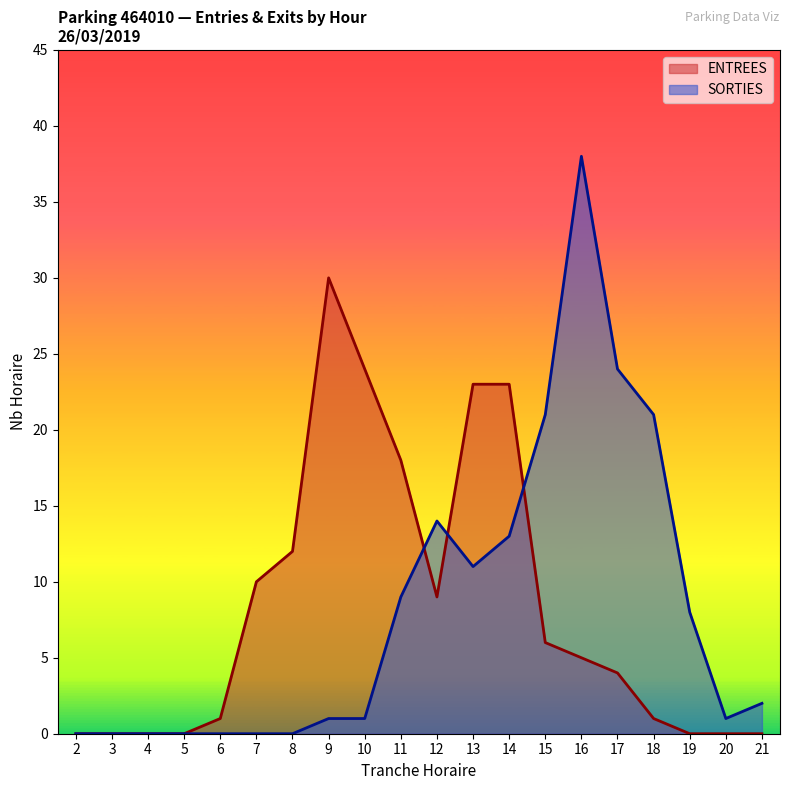

Where is ENTREES nearest to the value 15?

8